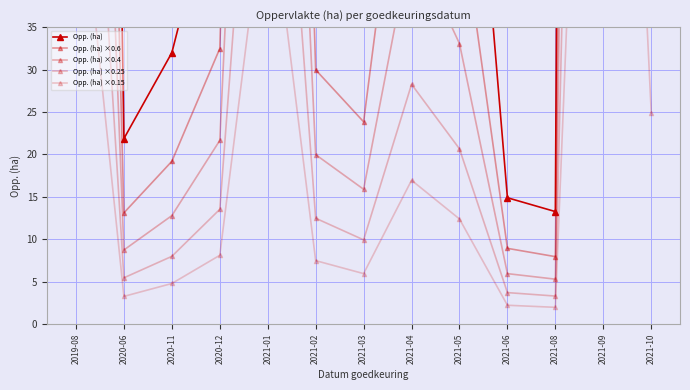

Where does the Opp. (ha) ×0.4 series first go above 21?

2019-08